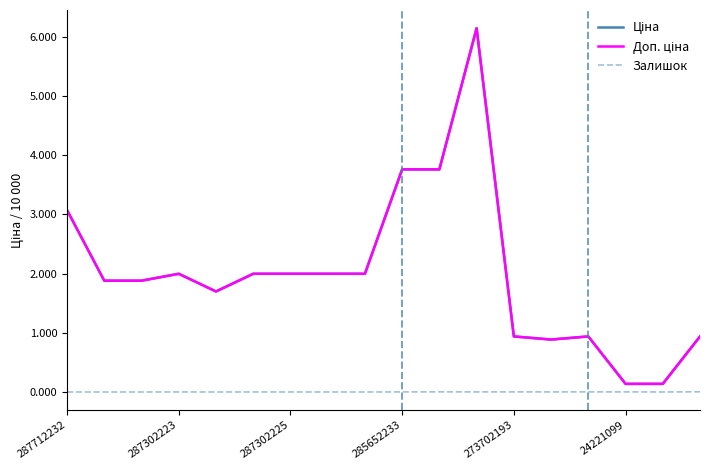

Is it true that Залишок equals 0.0 at 273702193?

True